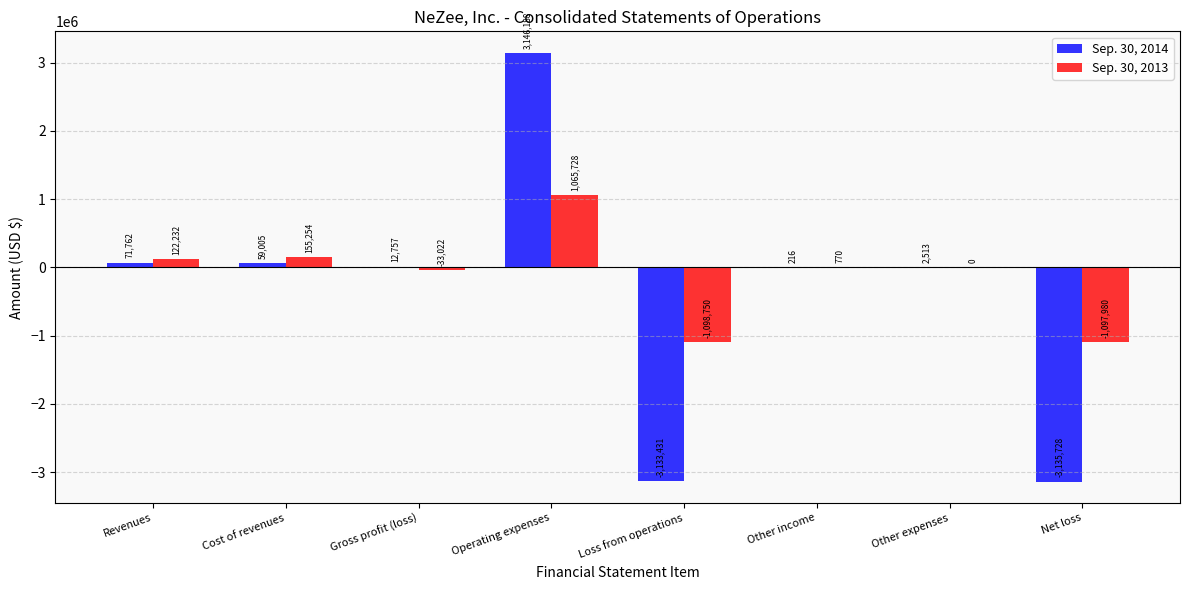

What are all the series names shown in the legend?

Sep. 30, 2014, Sep. 30, 2013